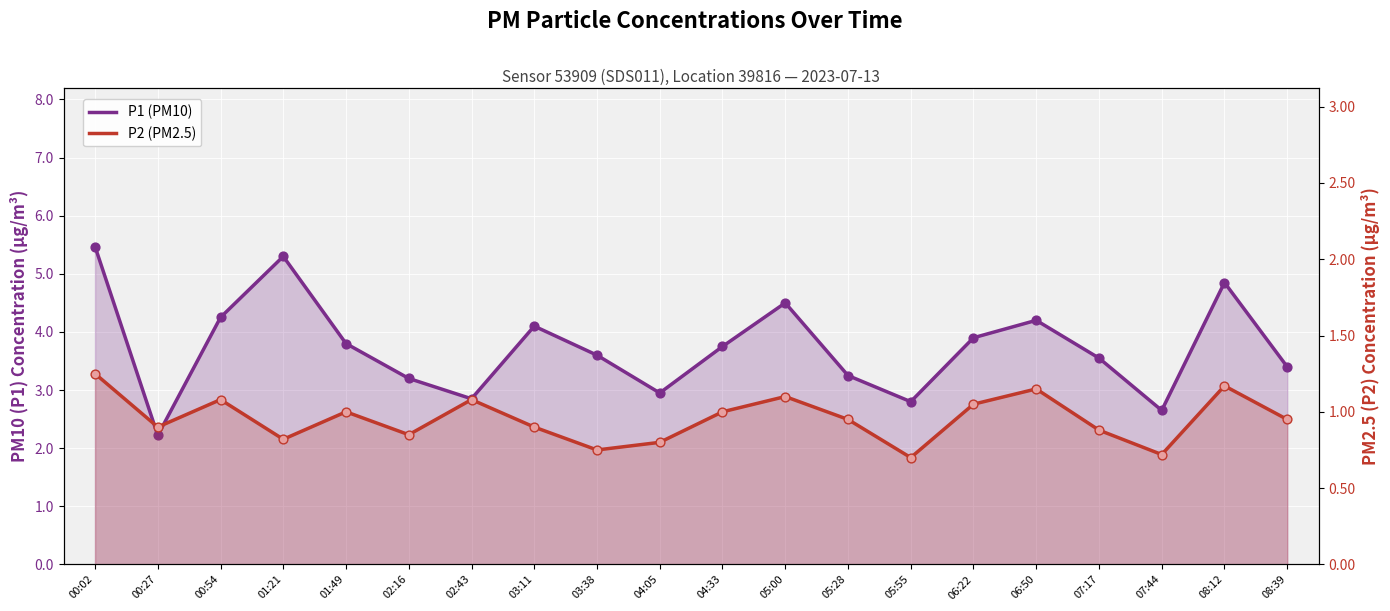

Which series reaches the maximum Y coordinate?

P1 (PM10)